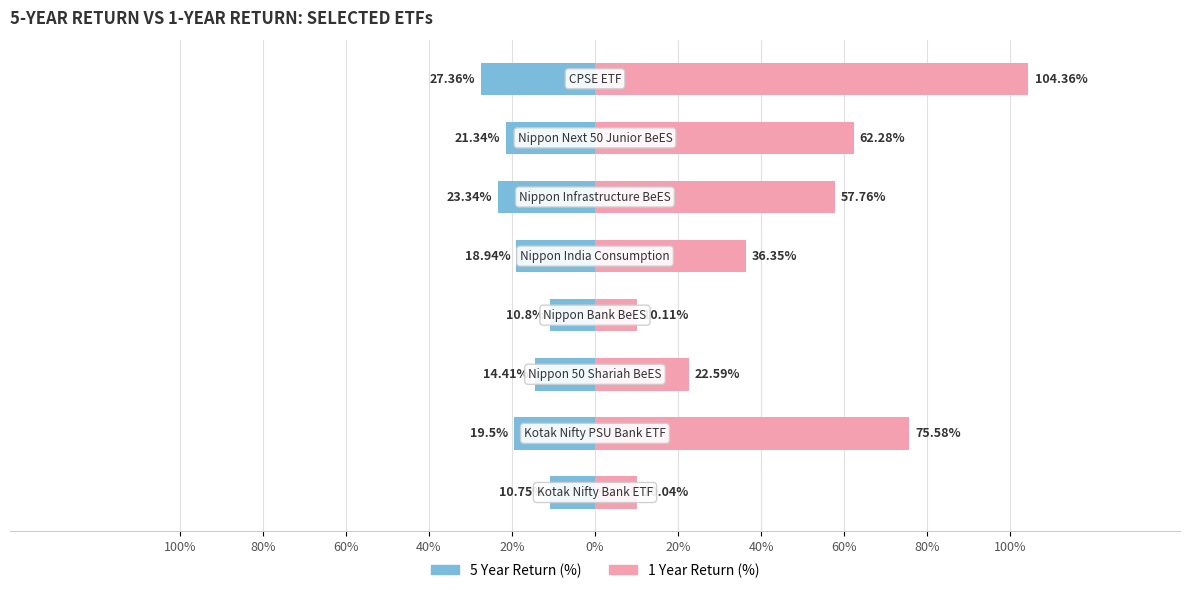

How many data points in 5 Year Return (%) are above -18?

3